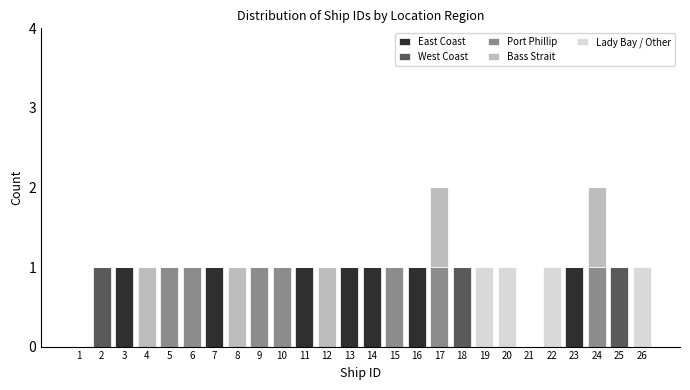

True or false: East Coast has a value of 0 at 26.

True